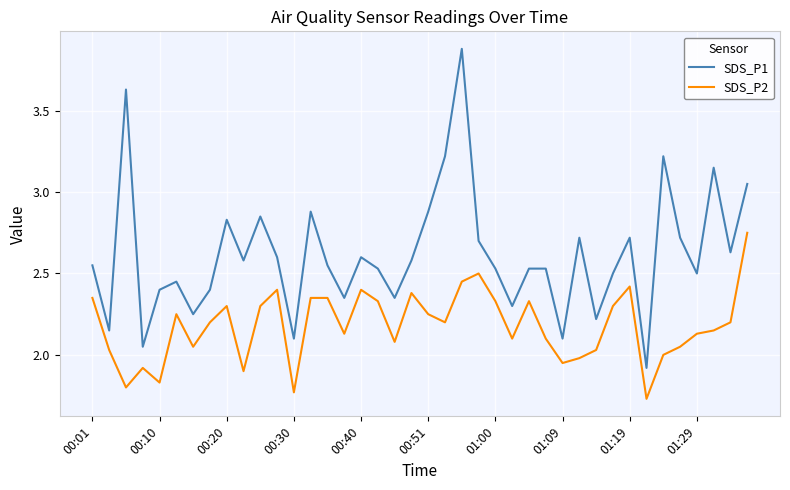

What is the greatest value displayed?

3.9